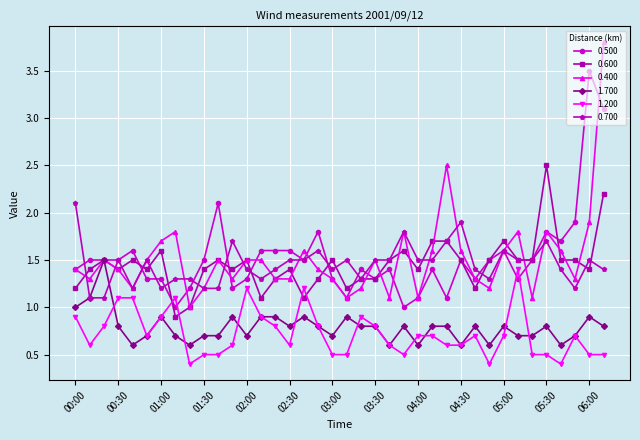

What is the value of the 0.500 point at the 17th from the left?

1.5